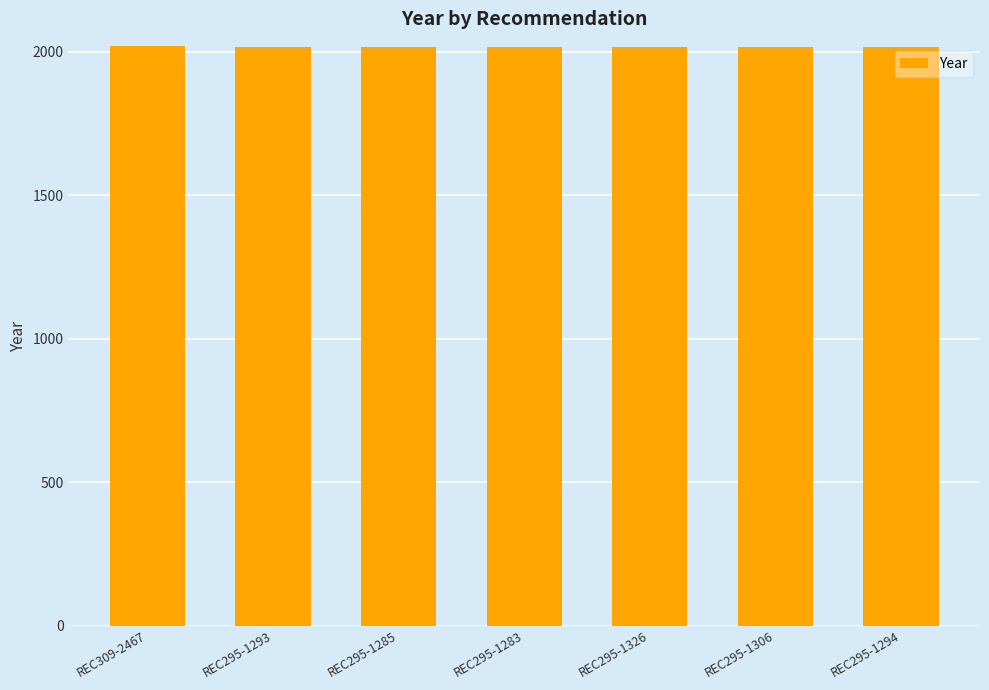

What is the maximum value shown in the chart?

2019